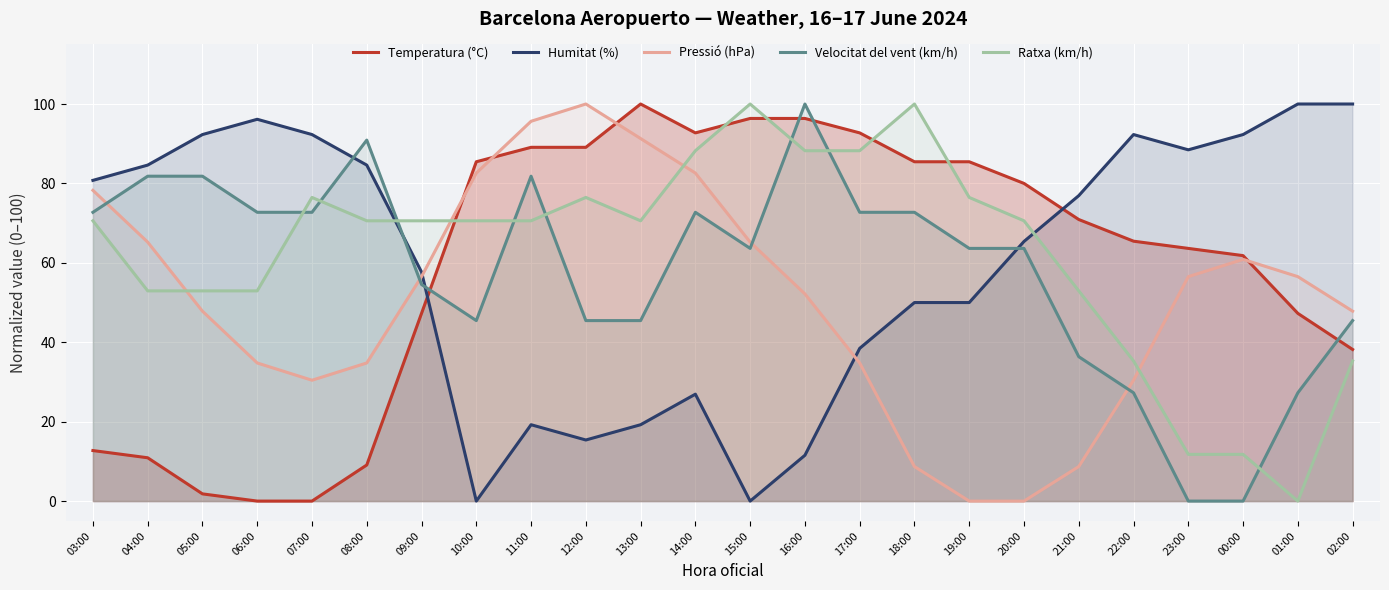

Which category has the lowest value in the Temperatura (°C) series?

06:00